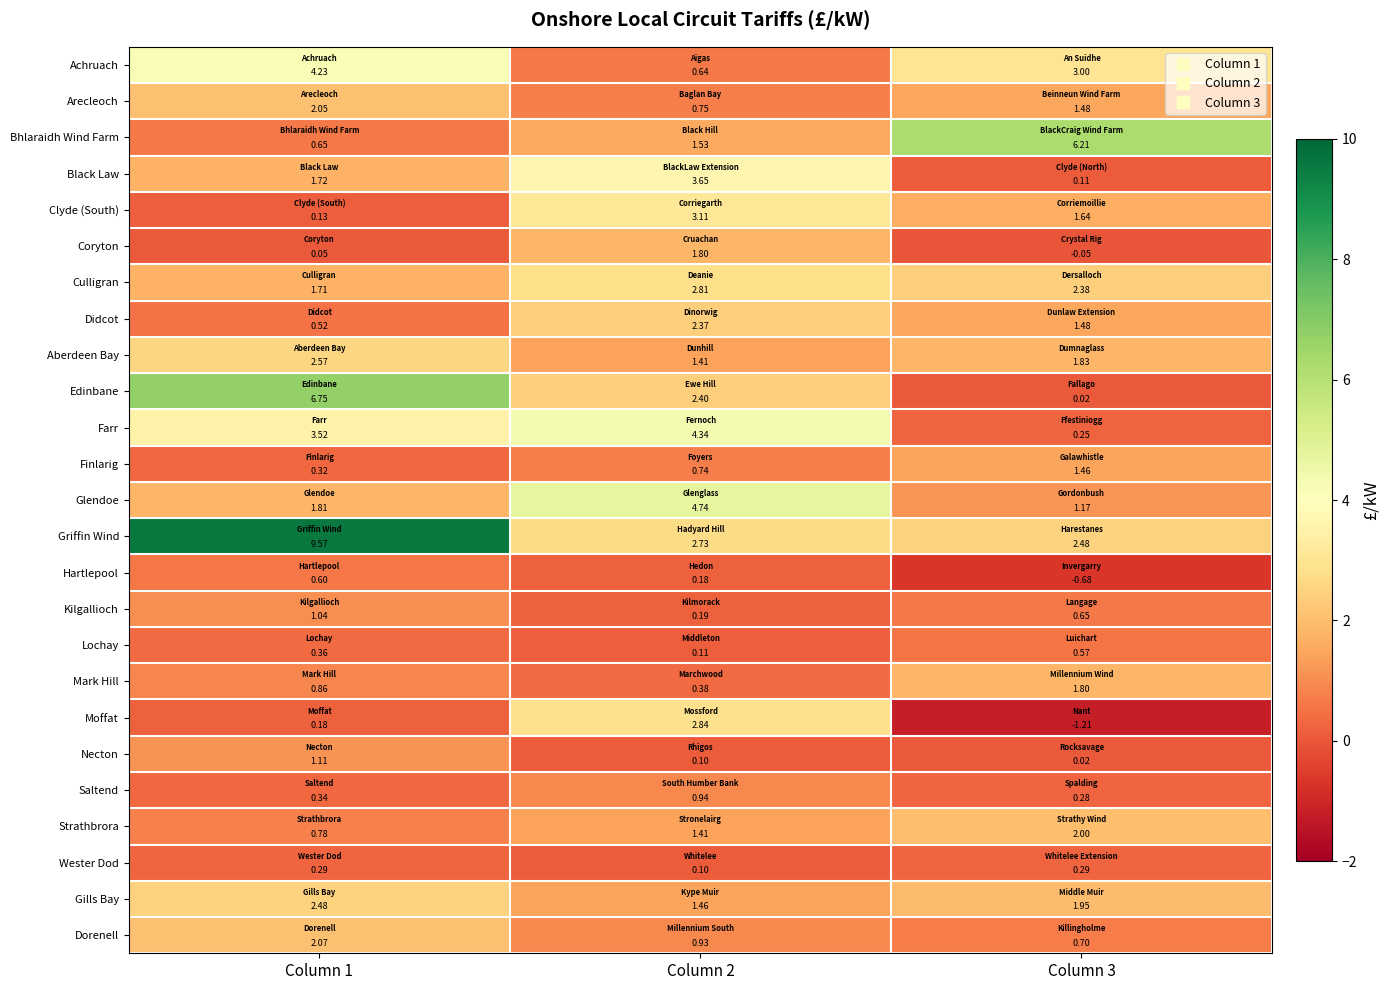

Is the value of Culligran at Column 2 greater than the value of Finlarig at Column 1?

Yes